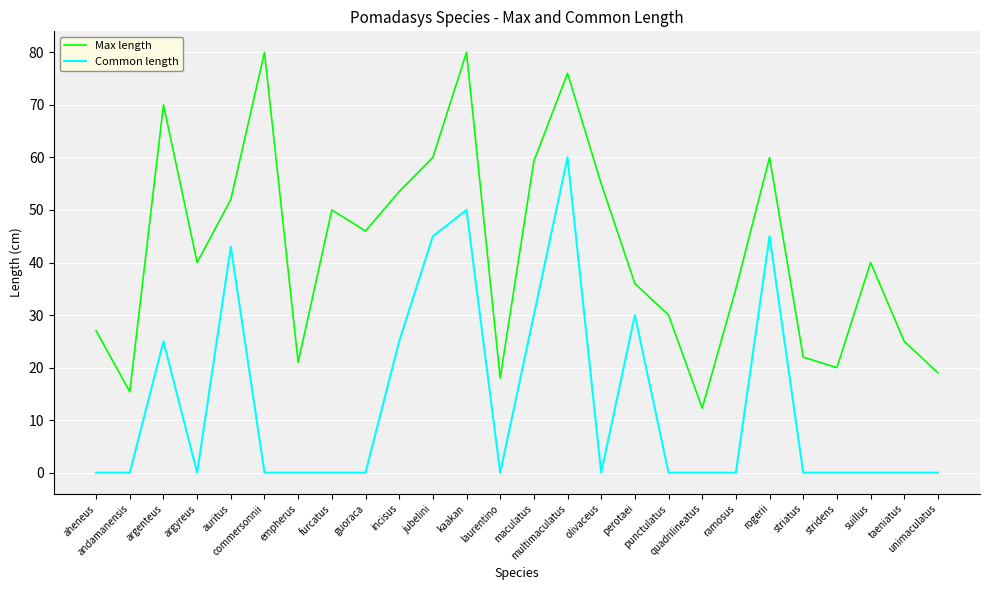

Does the chart display data point markers on the line(s)?

No